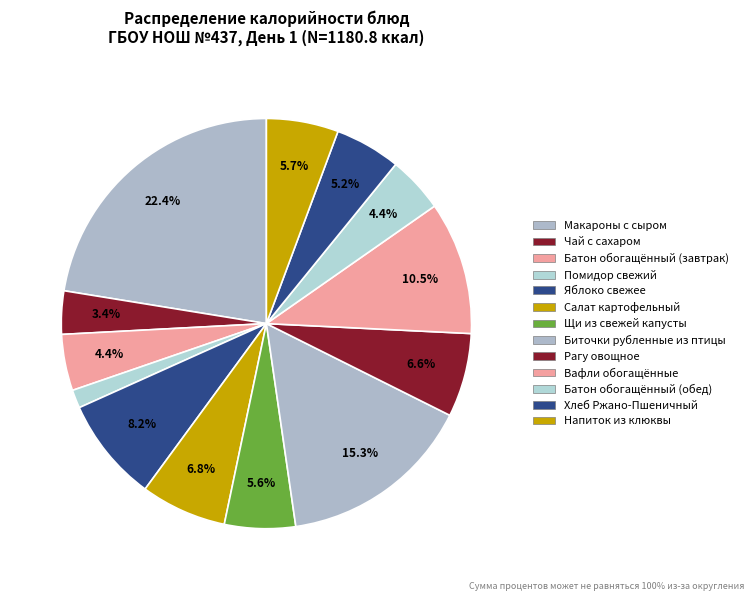

To the nearest percent, what is the difference between the largest and smallest slice percentages?

21%